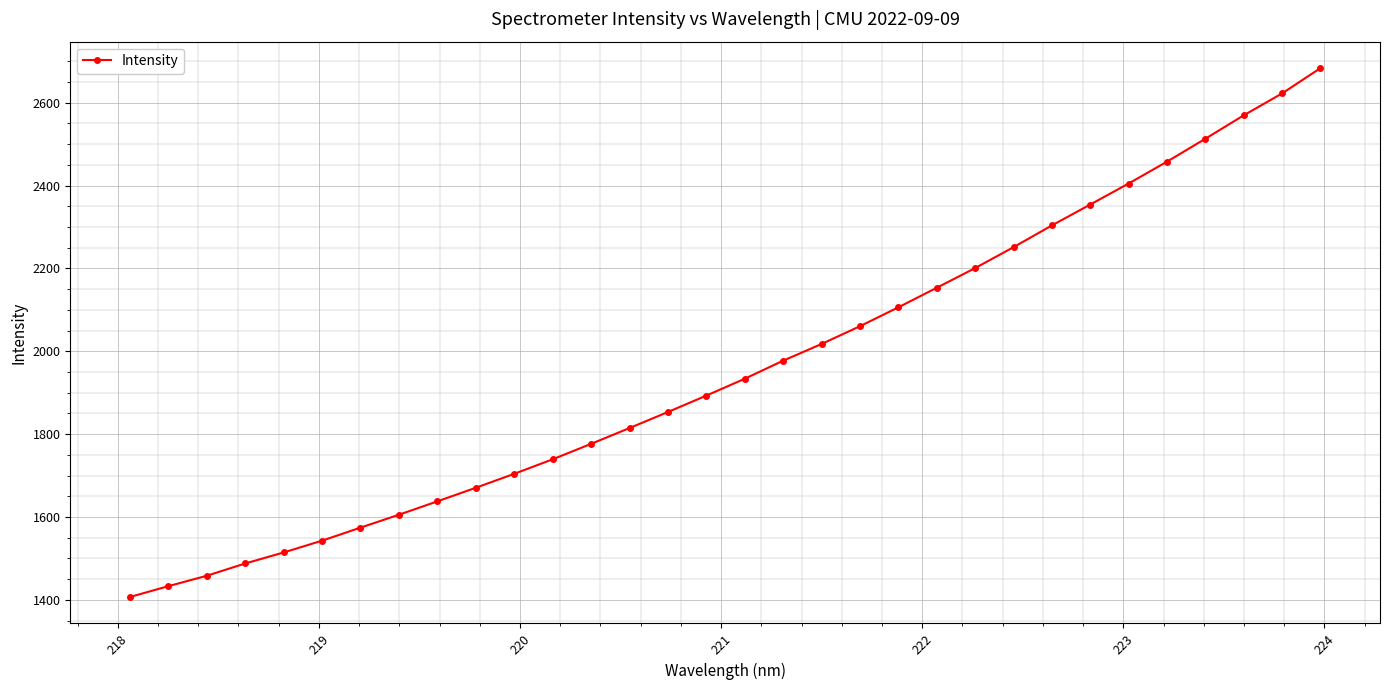

What is the average value?

1960.2